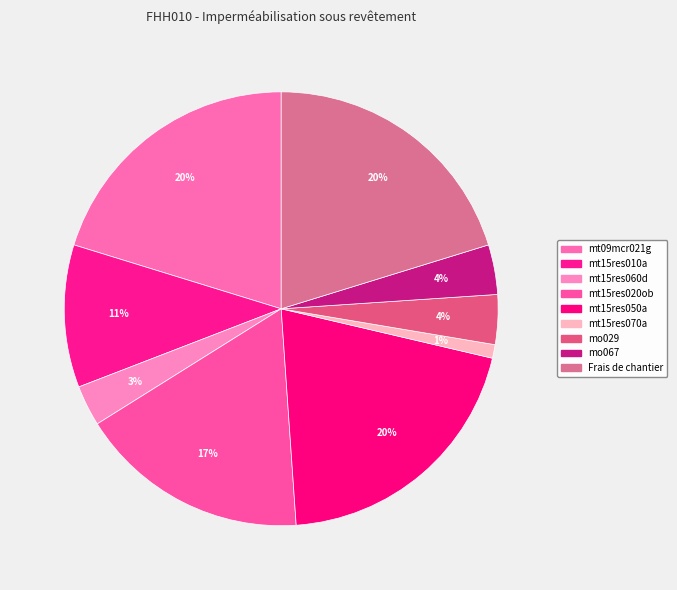

How many slices are in this pie chart?

9